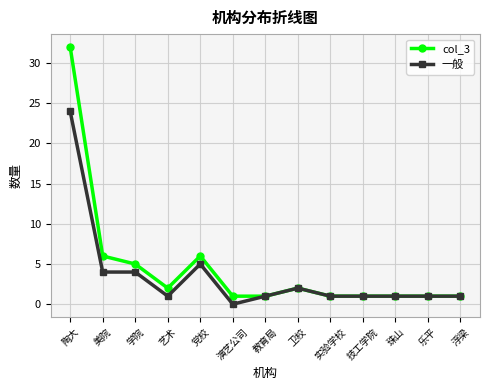

What is the label of the 6th point from the right?

卫校